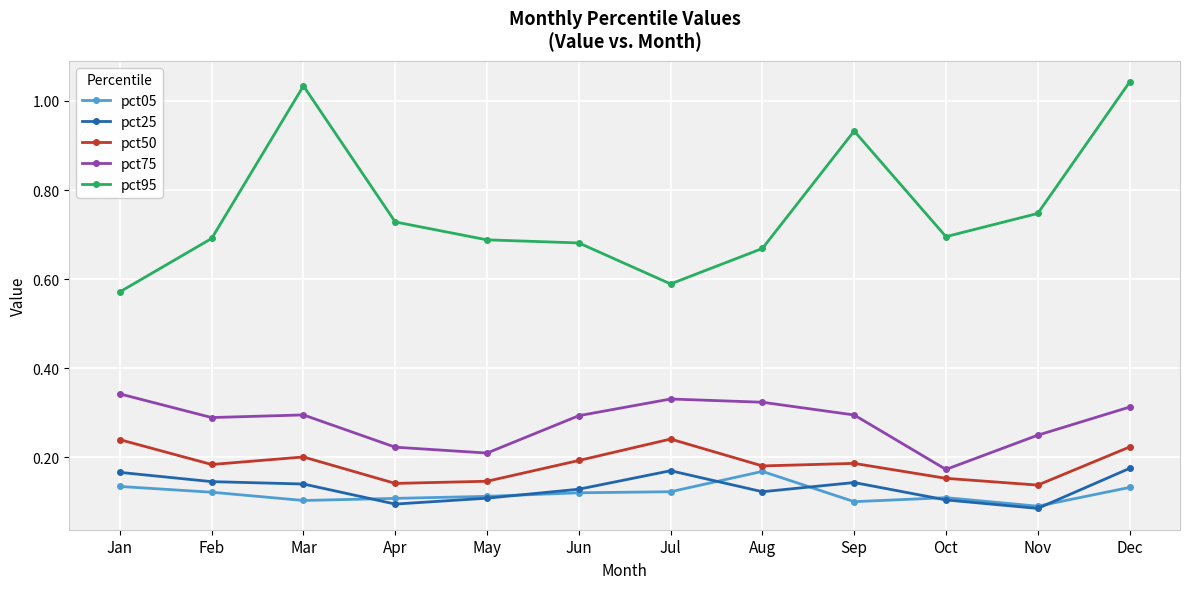

Where is the first local maximum for pct95?

Mar